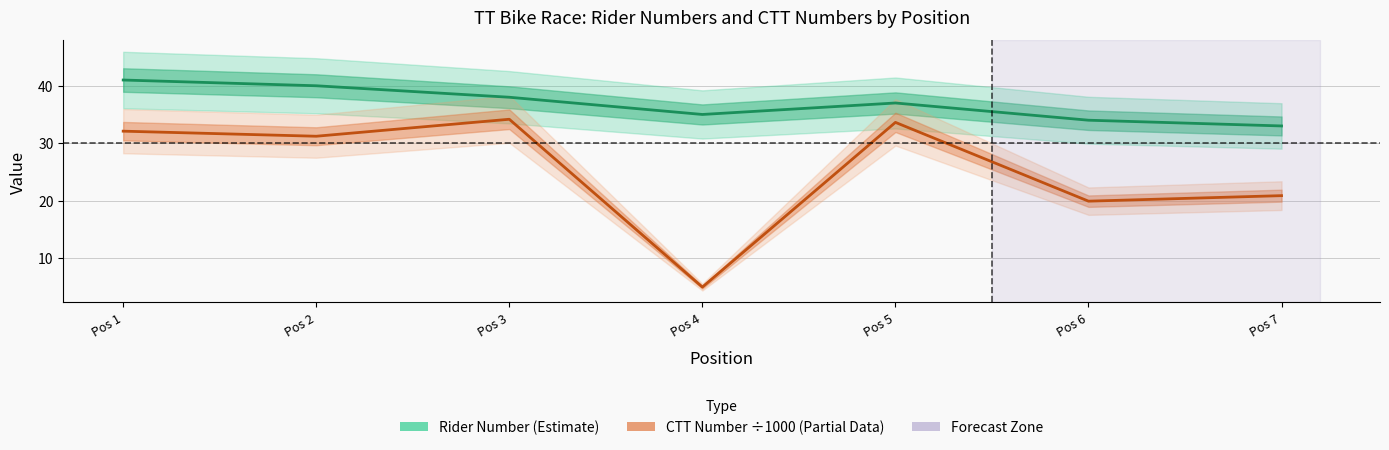

List the labels in order of Rider Number (Estimate) value, largest first.

Pos 1, Pos 2, Pos 3, Pos 5, Pos 4, Pos 6, Pos 7